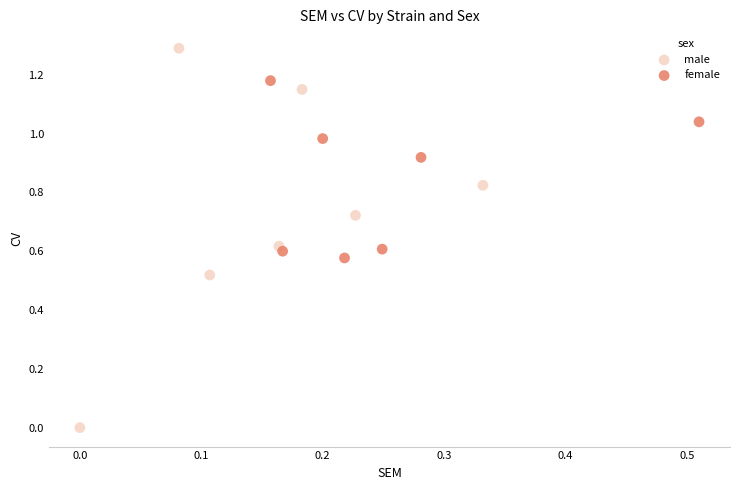

Which series has the widest spread of Y values?

male